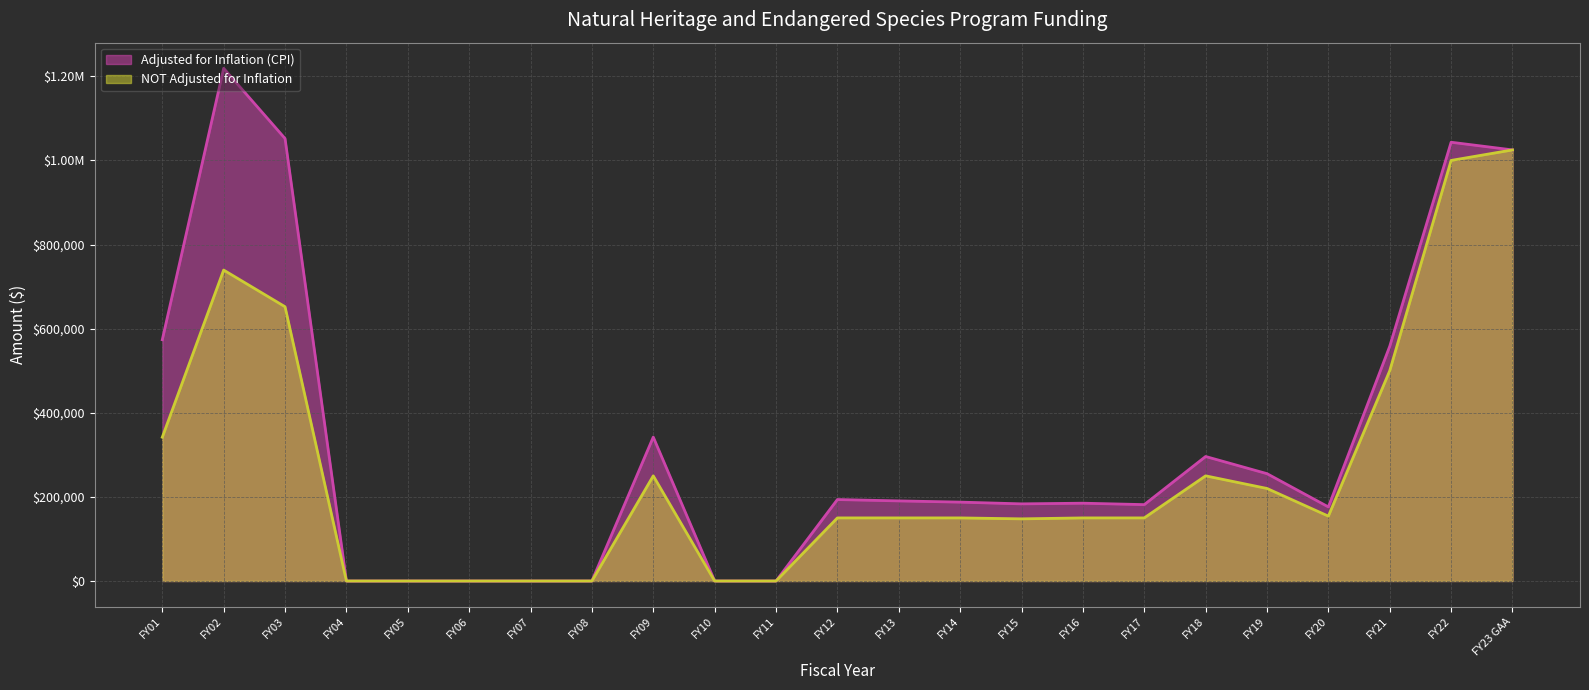

At how many categories does at least one series exceed 791667?

4